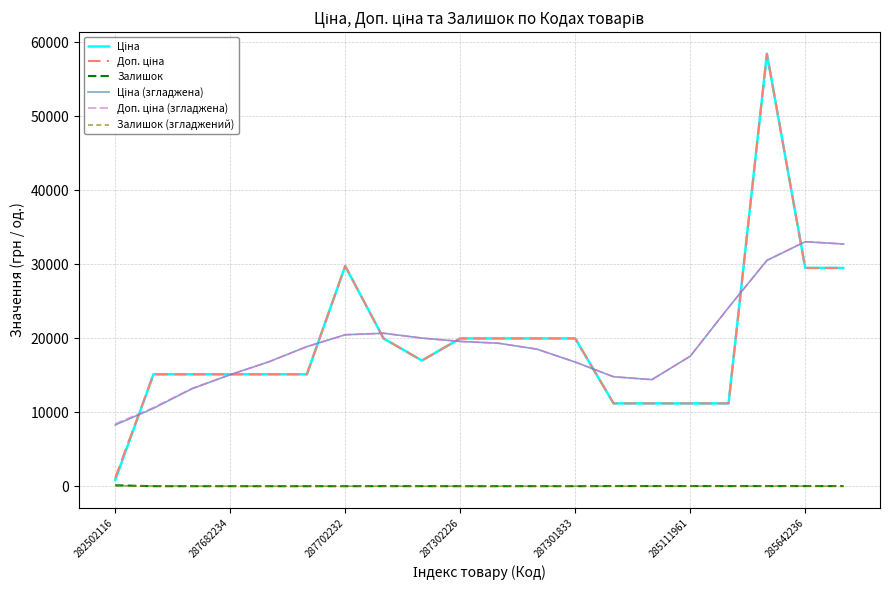

Which series ends up on top after the final intersection of Доп. ціна and Ціна (згладжена)?

Ціна (згладжена)